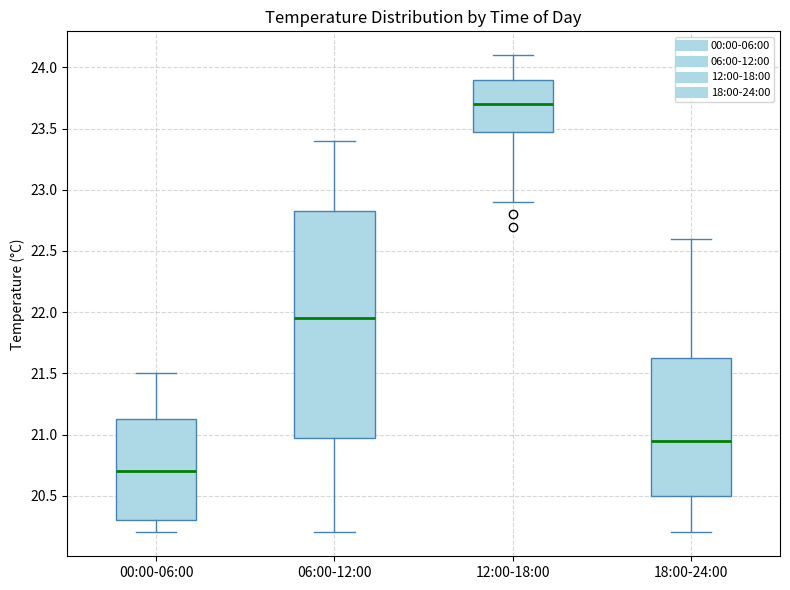

Reading left to right, read every box against the y-axis: the position of its median line, the range the box covers, and the ends of its whiskers. The values are not printed on the chart, so give them approximately, as read against the axis.

00:00-06:00: median 20.70, box 20.30 to 21.15, whiskers 20.20 to 21.50
06:00-12:00: median 21.95, box 21.00 to 22.85, whiskers 20.20 to 23.40
12:00-18:00: median 23.70, box 23.50 to 23.90, whiskers 22.90 to 24.10
18:00-24:00: median 20.95, box 20.50 to 21.65, whiskers 20.20 to 22.60